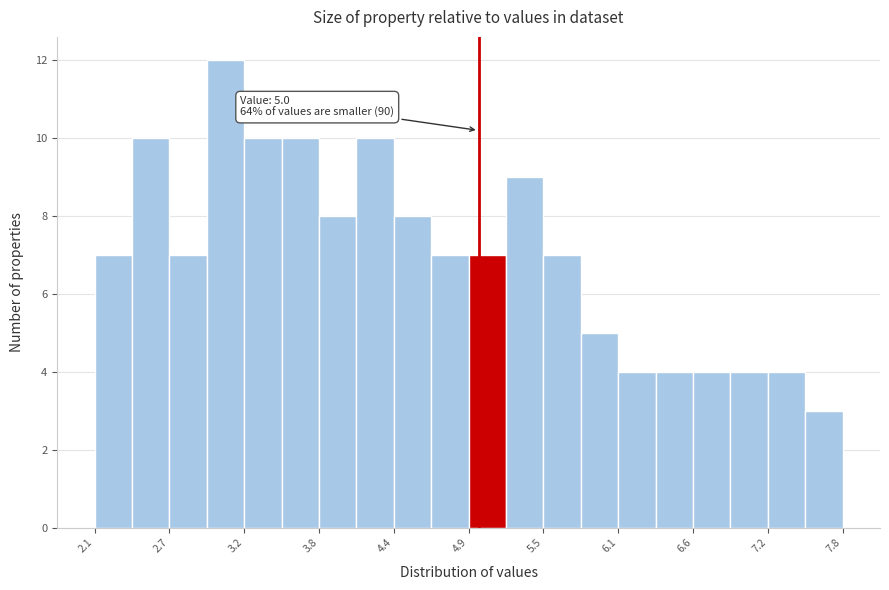

Read against the x-axis, roughly where is the centre of the tallest bar?

3.1